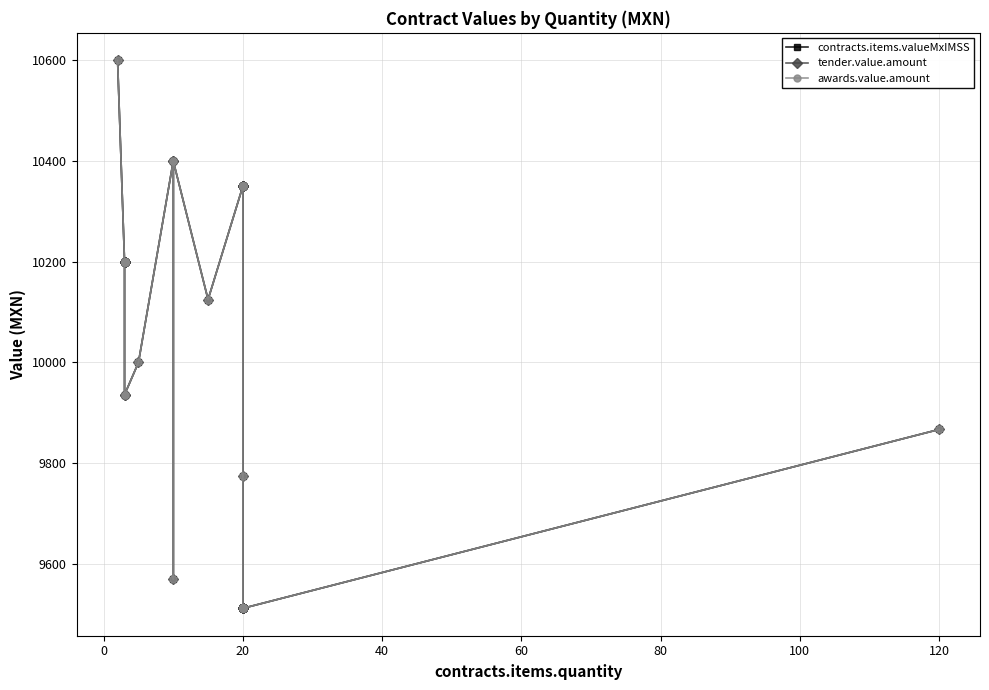

True or false: awards.value.amount and tender.value.amount intersect in this chart.

False